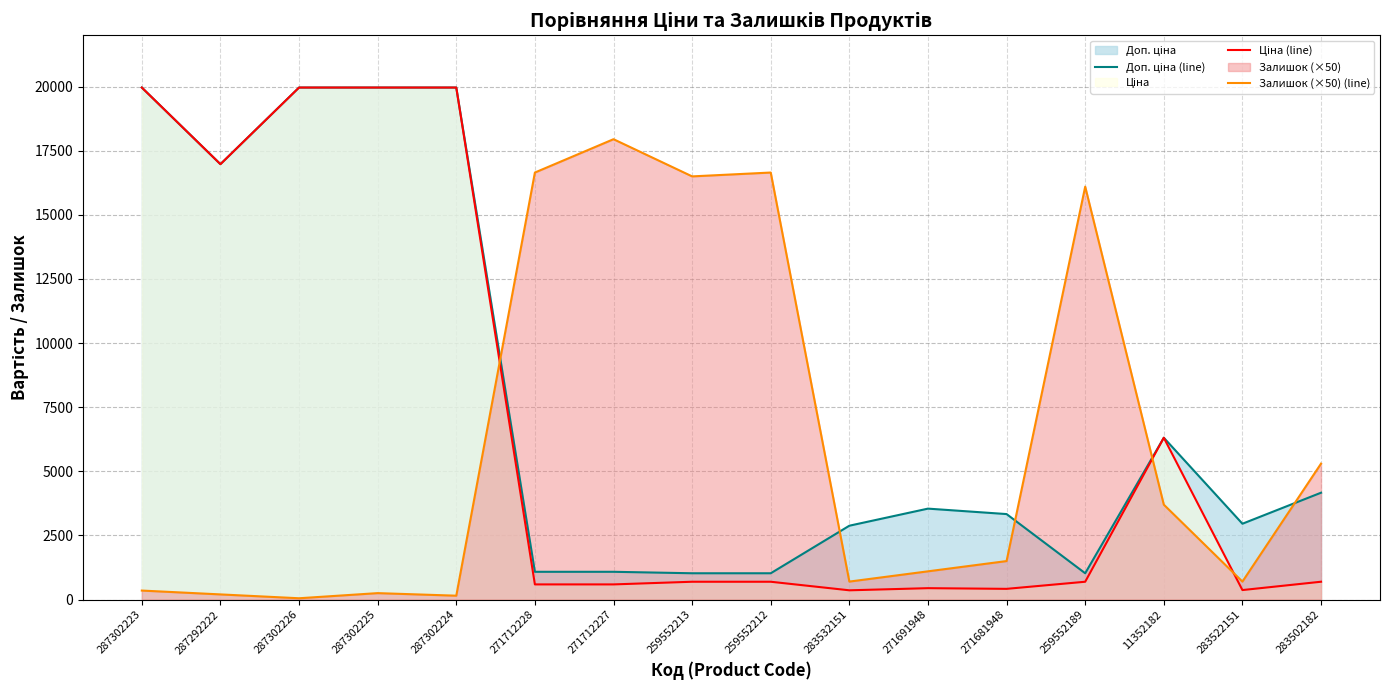

Is the value of Залишок (×50) (line) at 287302223 greater than the value of Ціна (line) at 271681948?

No